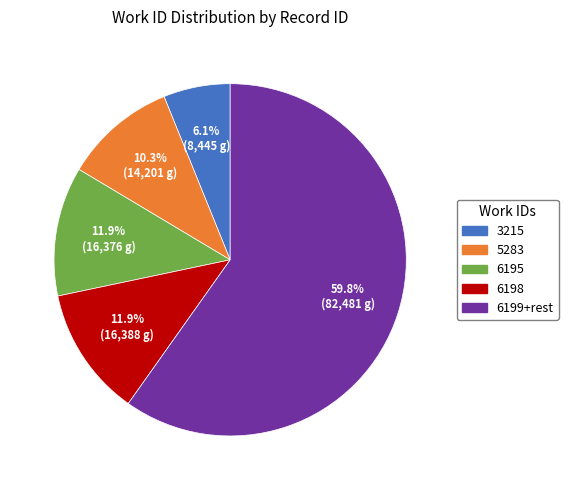

Is the sum of 3215 and 5283 greater than half?

No